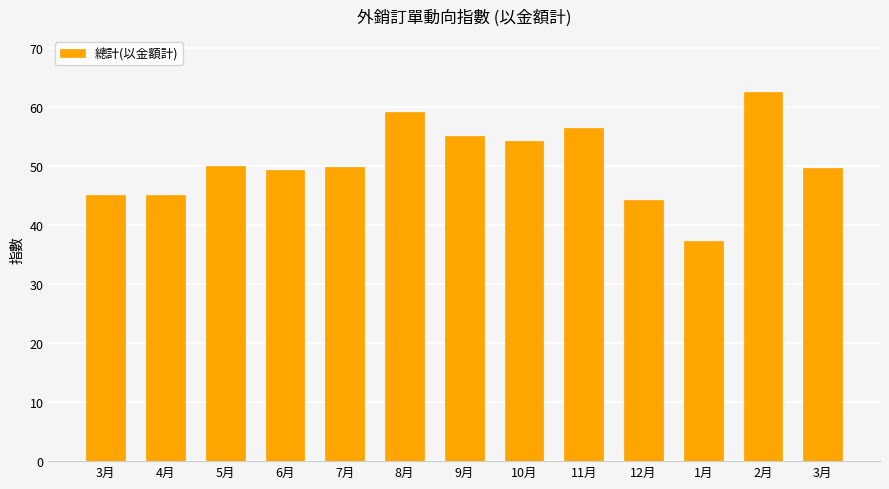

Approximately how many times larger is the value at 2月 compared to 7月?

1.3